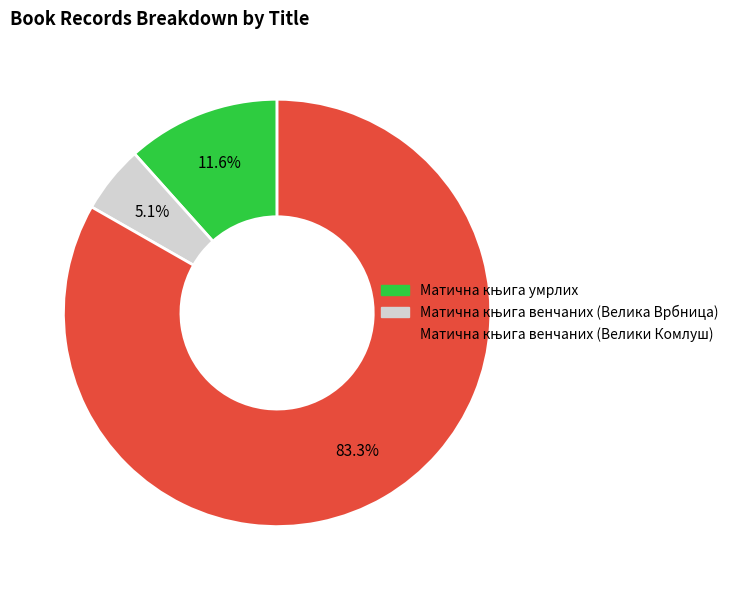

Is there any slice that represents more than half of the pie?

Yes